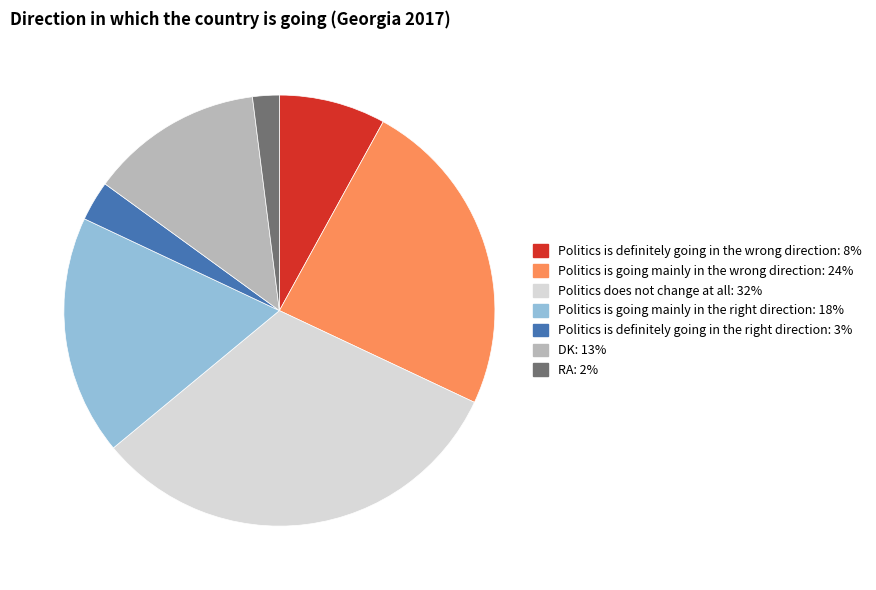

Which category has the biggest portion of the pie?

Politics does not change at all